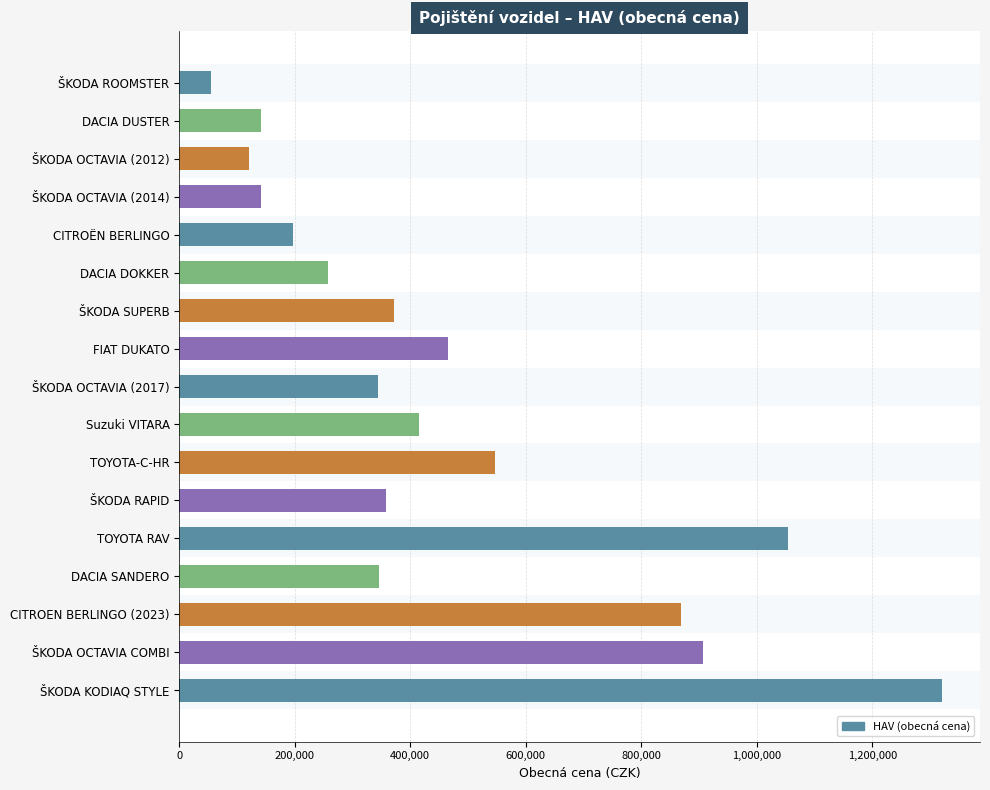

What is the change in value from CITROËN BERLINGO to ŠKODA SUPERB?

+175000